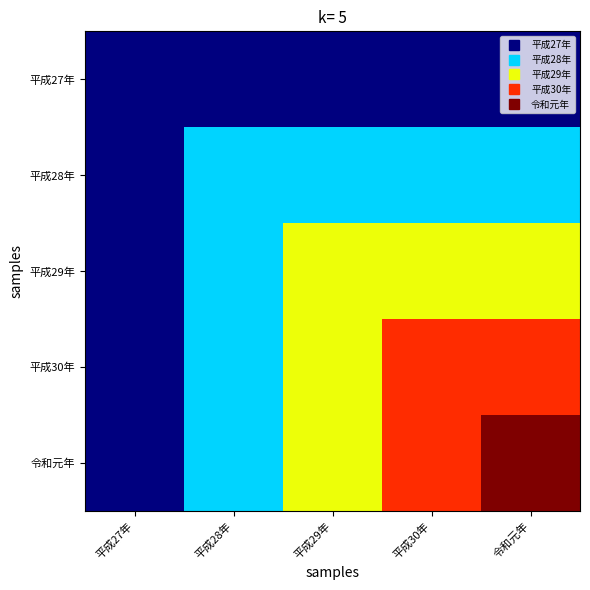

Which label corresponds to the largest value in the chart?

令和元年